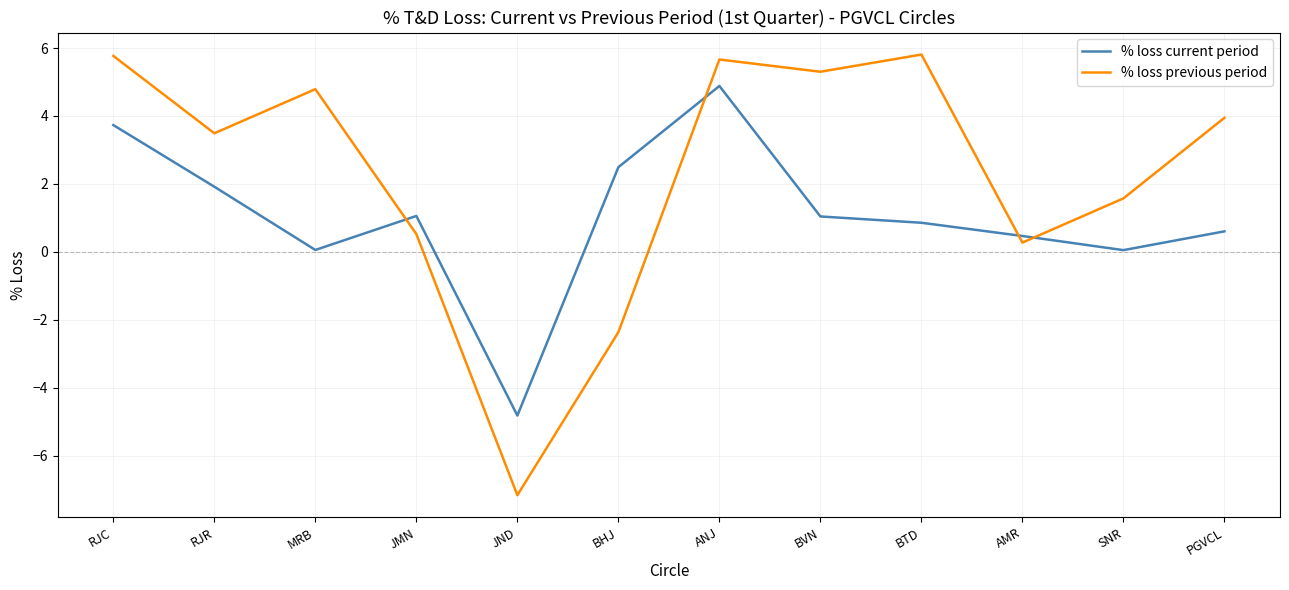

How many intersections are there between % loss previous period and % loss current period?

4